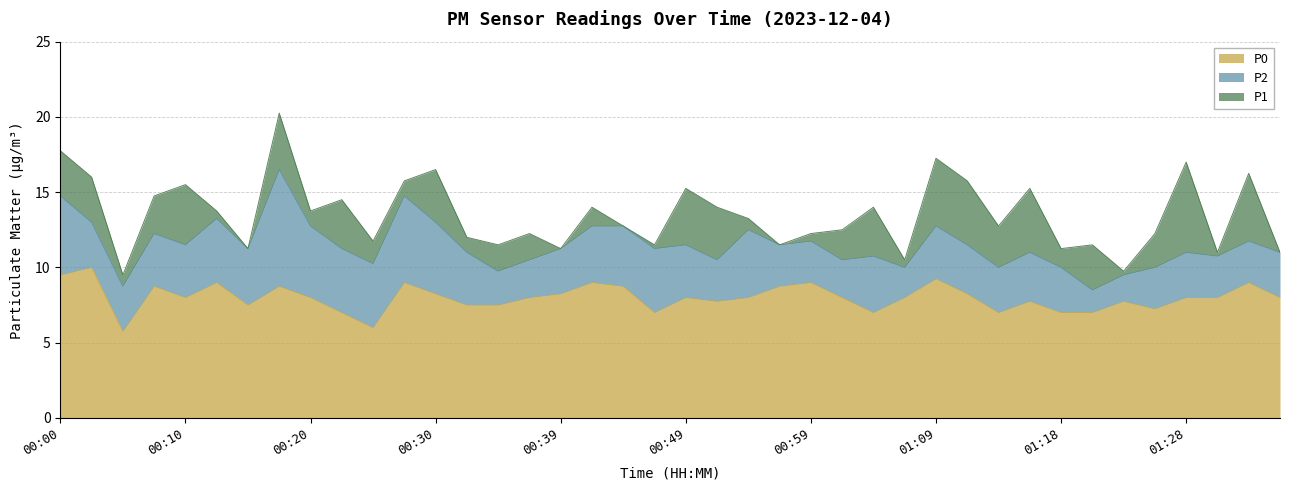

Read the P1 value at 00:49.

15.2